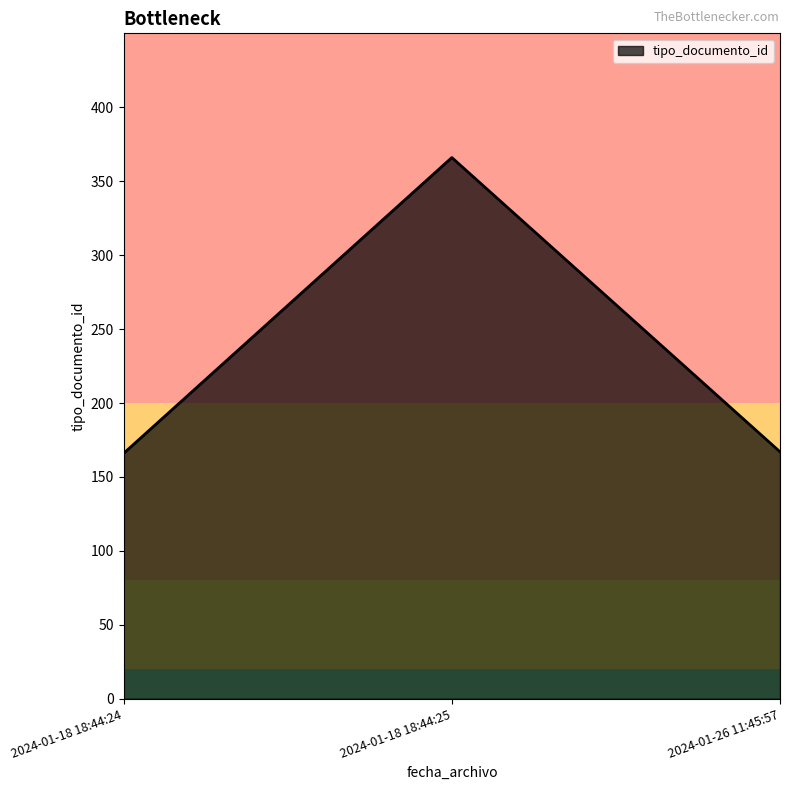

What is the sum of all values?

699